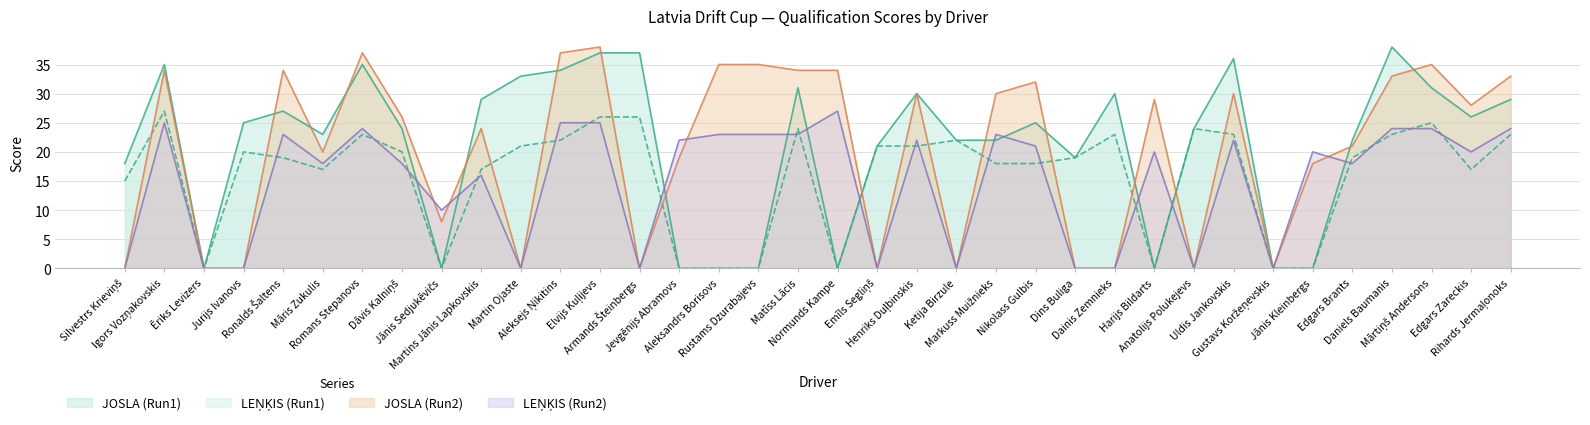

How many positive values does the JOSLA (Run1) series have?

27